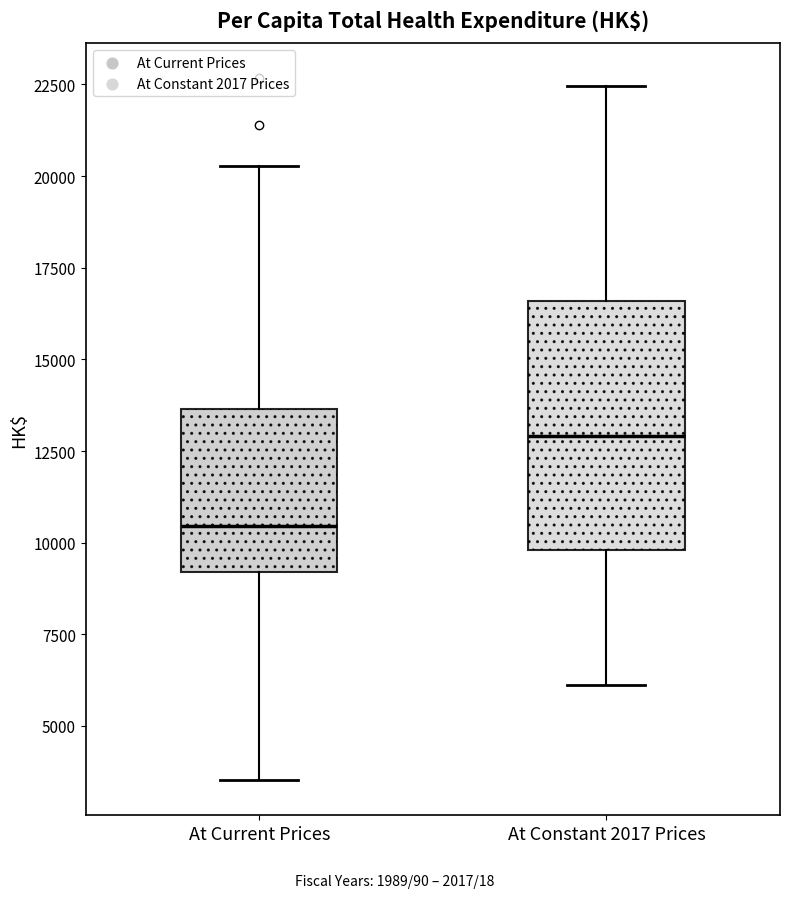

Where is the upper edge of the box for At Current Prices on the y-axis? The values are not printed on the chart, so give them approximately, as read against the axis.

13500